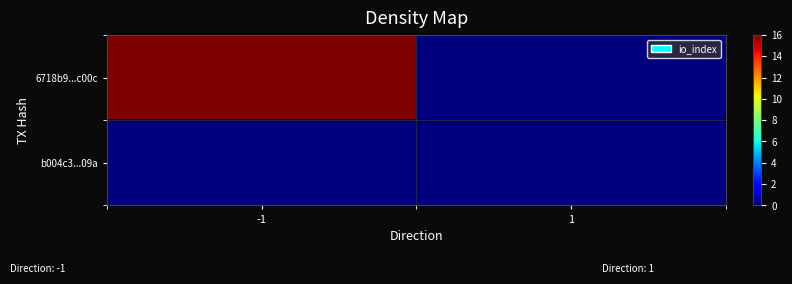

Rank the series by their average value, from lowest to highest.

b004c3...09a, 6718b9...c00c